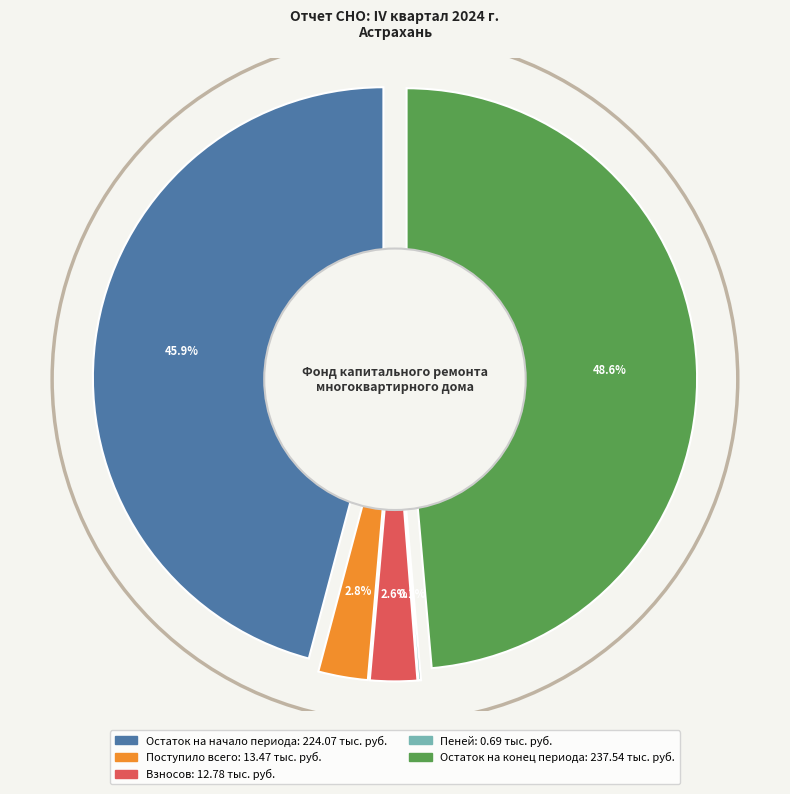

True or false: Остаток на конец периода accounts for 38% of the total.

False